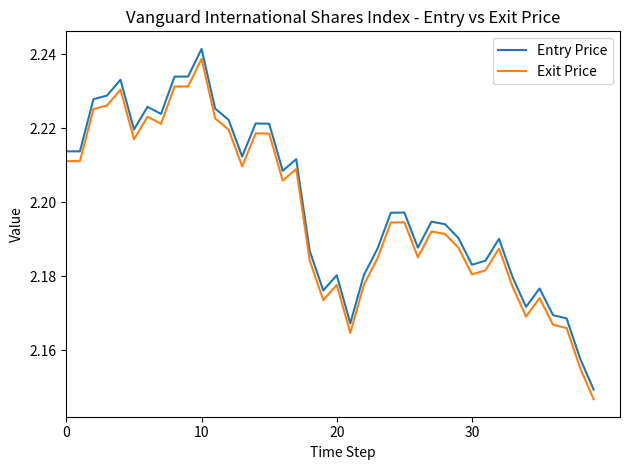

What are all the series names shown in the legend?

Entry Price, Exit Price